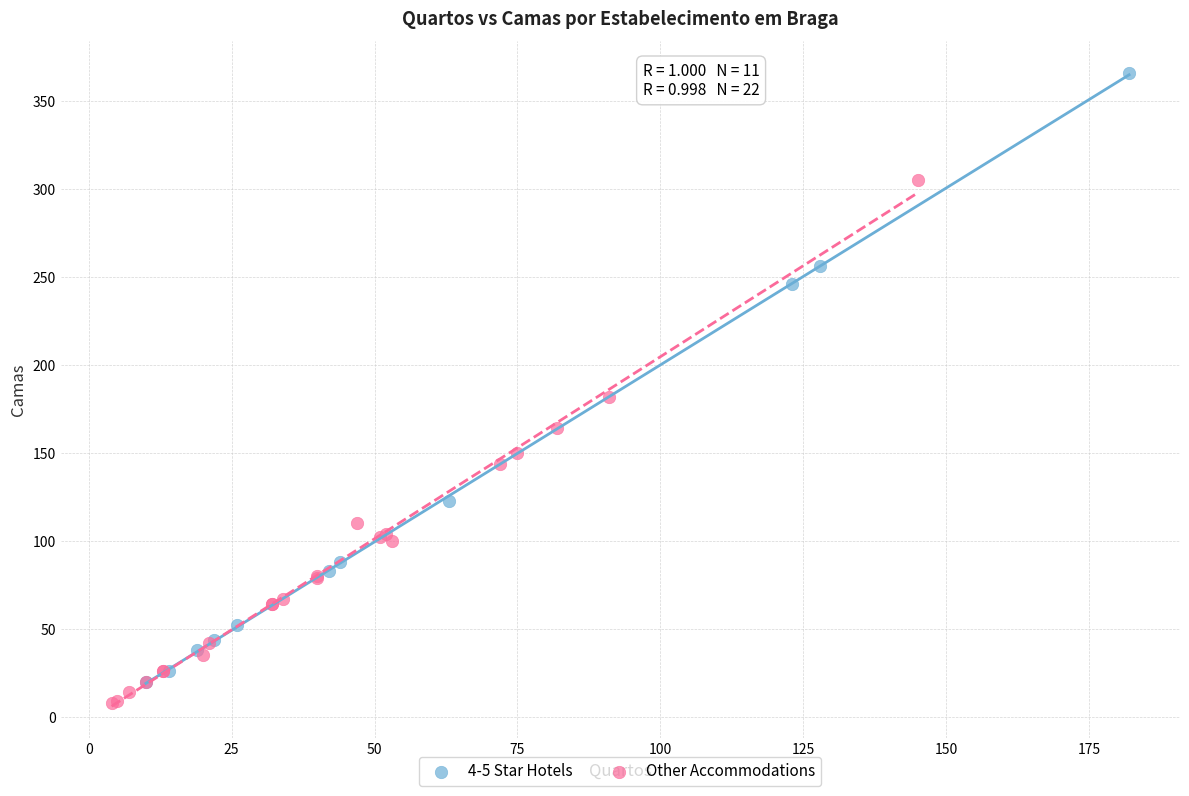

Which series has the largest Y range (max minus min)?

4-5 Star Hotels